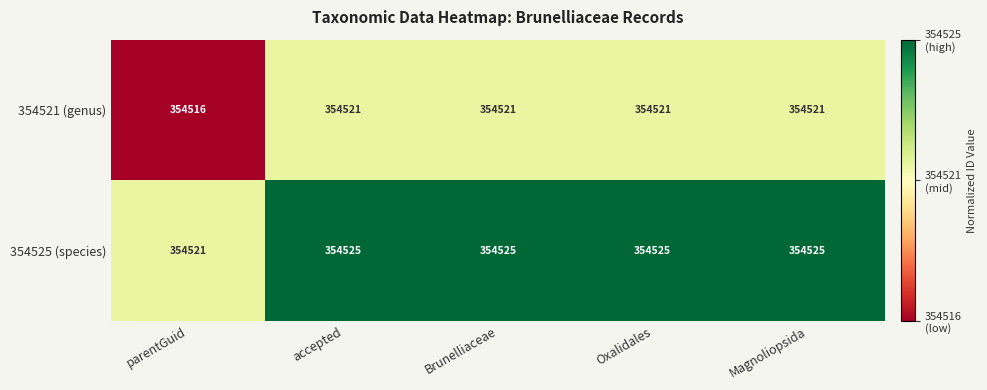

Count the number of data series in this chart.

2